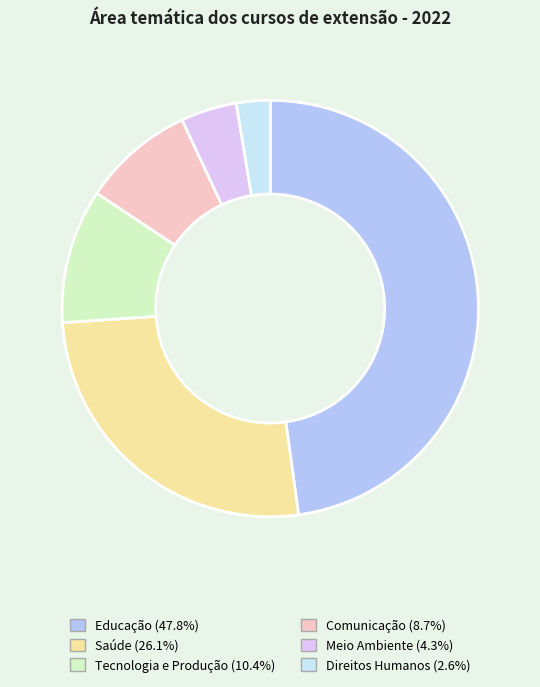

Does any single category account for the majority?

No